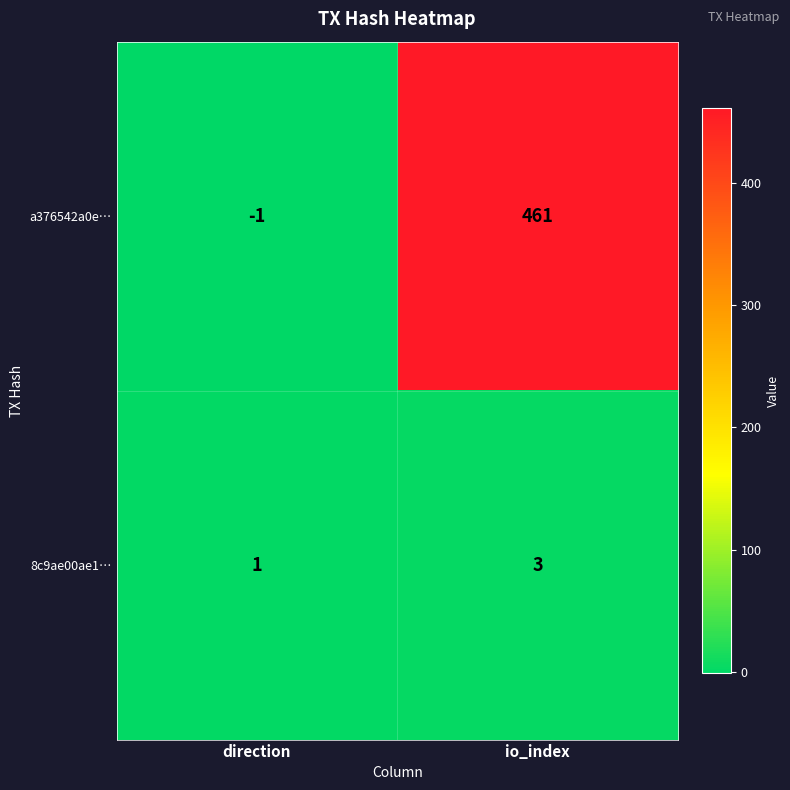

Rank the series by their average value, from highest to lowest.

a376542a0e…, 8c9ae00ae1…